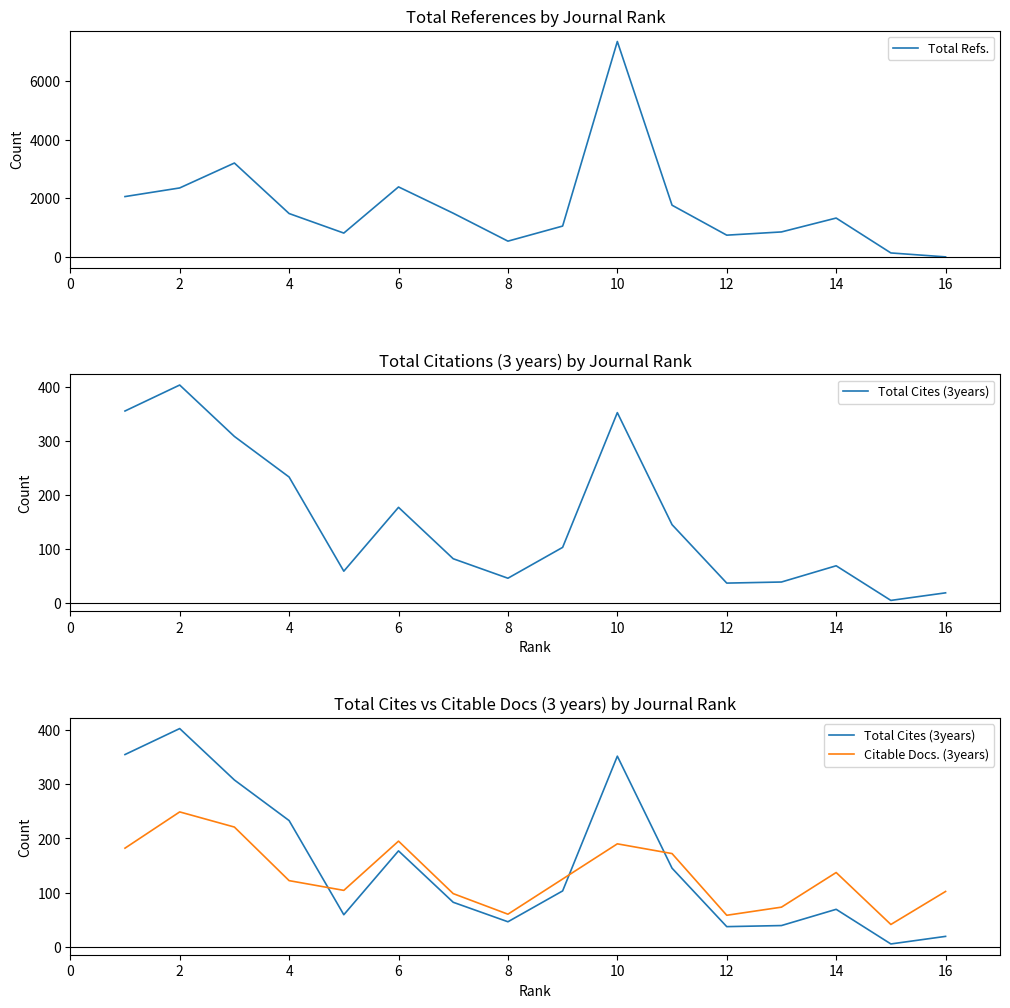

What is the highest value of the Total Refs. series?

7340